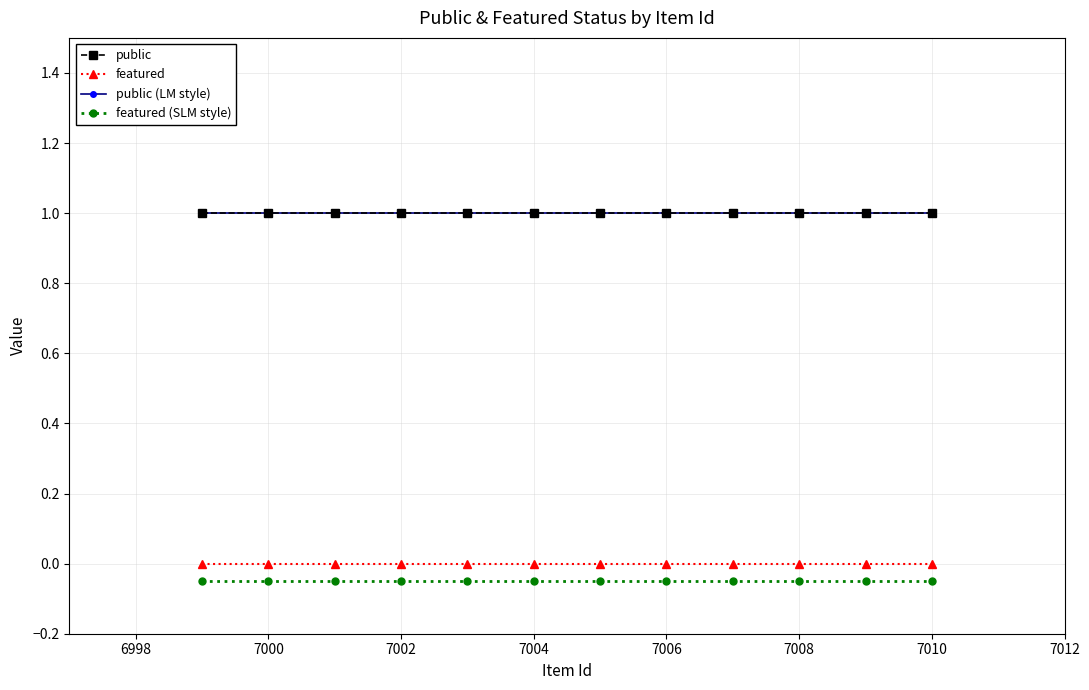

Does the chart have visible grid lines?

Yes